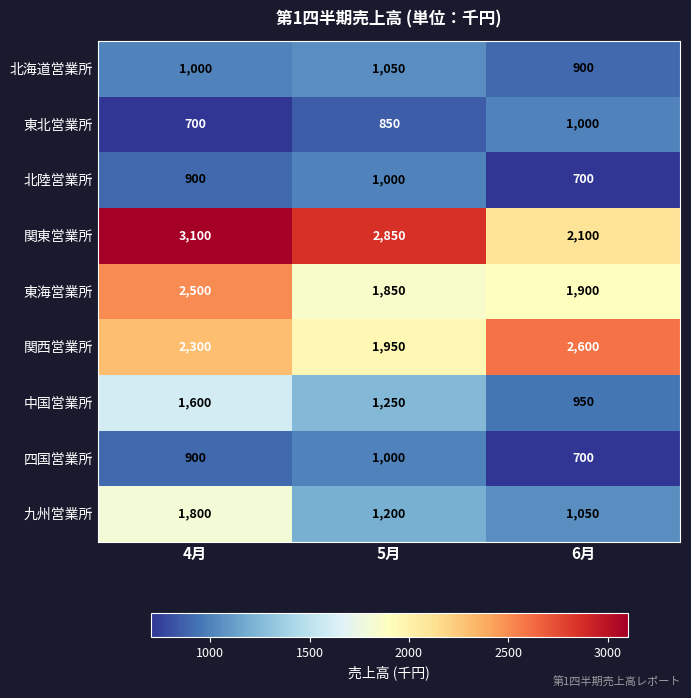

Which series has the largest range (max minus min)?

関東営業所